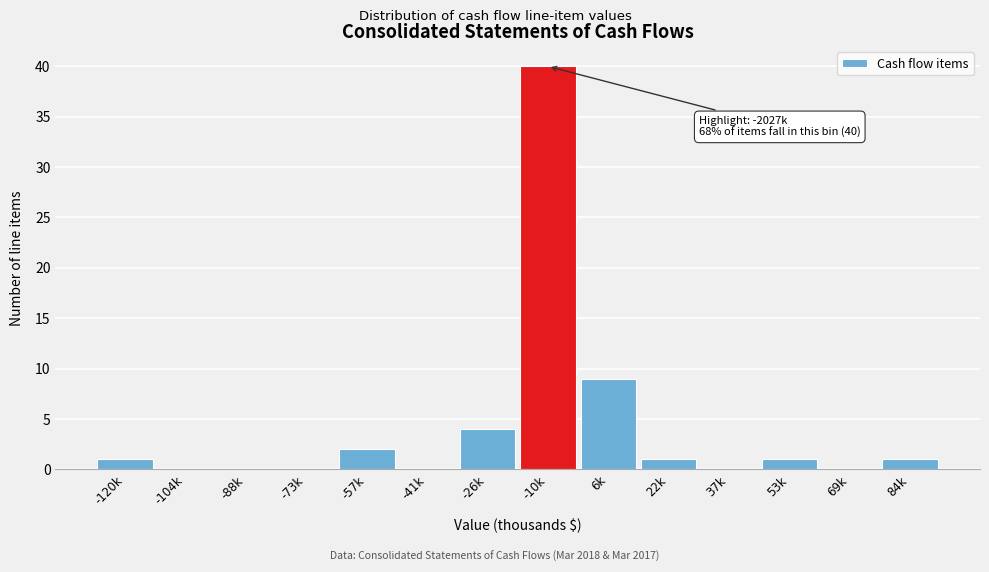

Reading right to left, what are all the values shown in this chart?

84k=1	69k=0	53k=1	37k=0	22k=1	6k=9	-10k=40	-26k=4	-41k=0	-57k=2	-73k=0	-88k=0	-104k=0	-120k=1